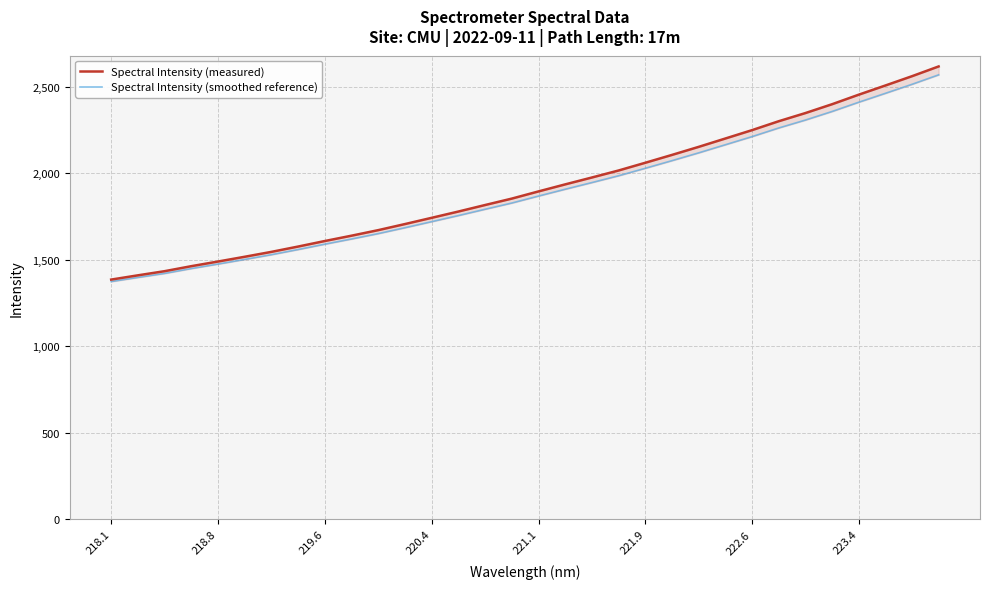

How many data points does each series have?

32